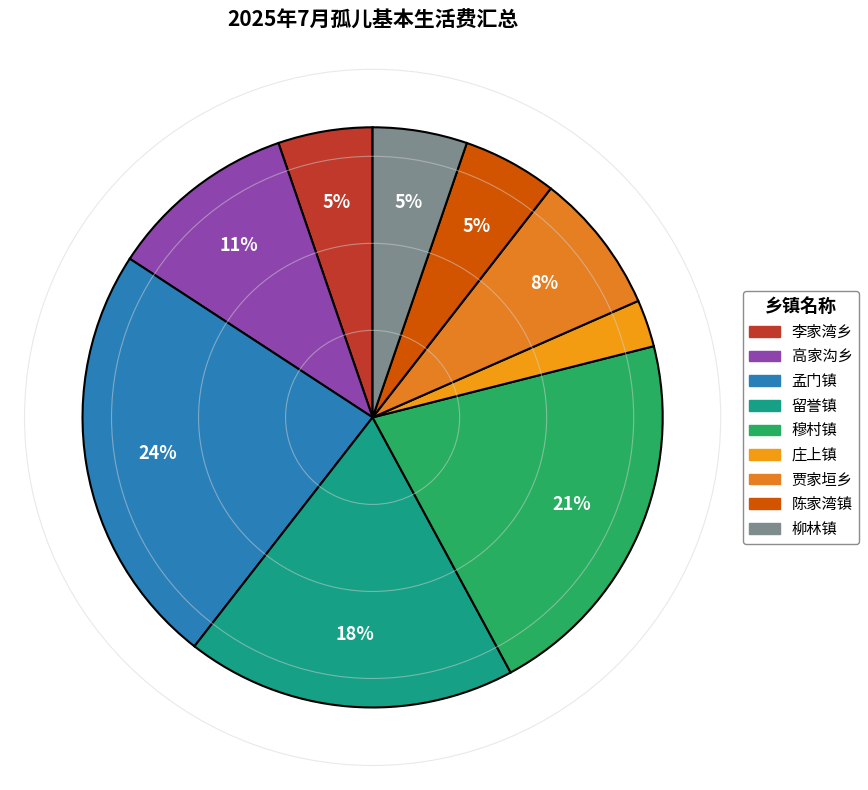

Do 陈家湾镇 and 贾家垣乡 together represent more than half of the pie?

No